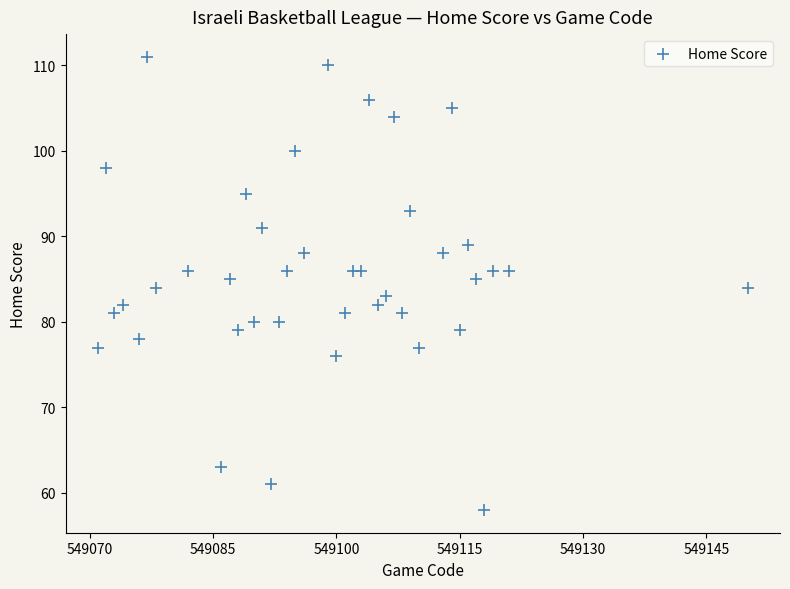

What is the range of Y values (max minus min)?

53